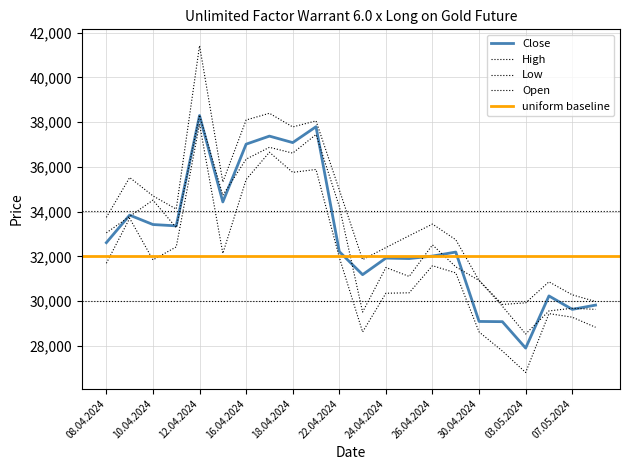

How many values in the Low series are below 31695?

11